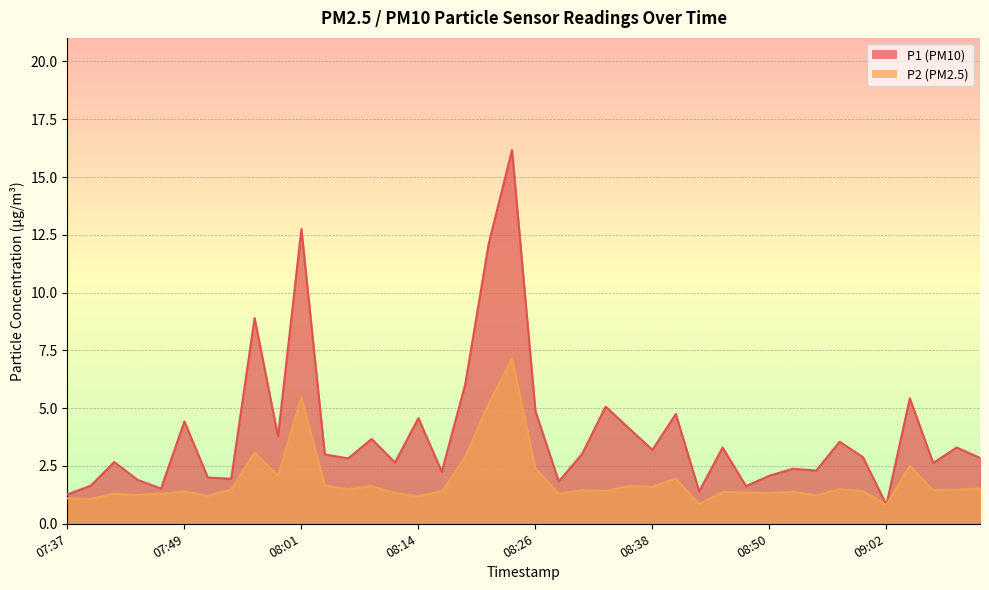

How many values in the P1 series exceed 3?

19